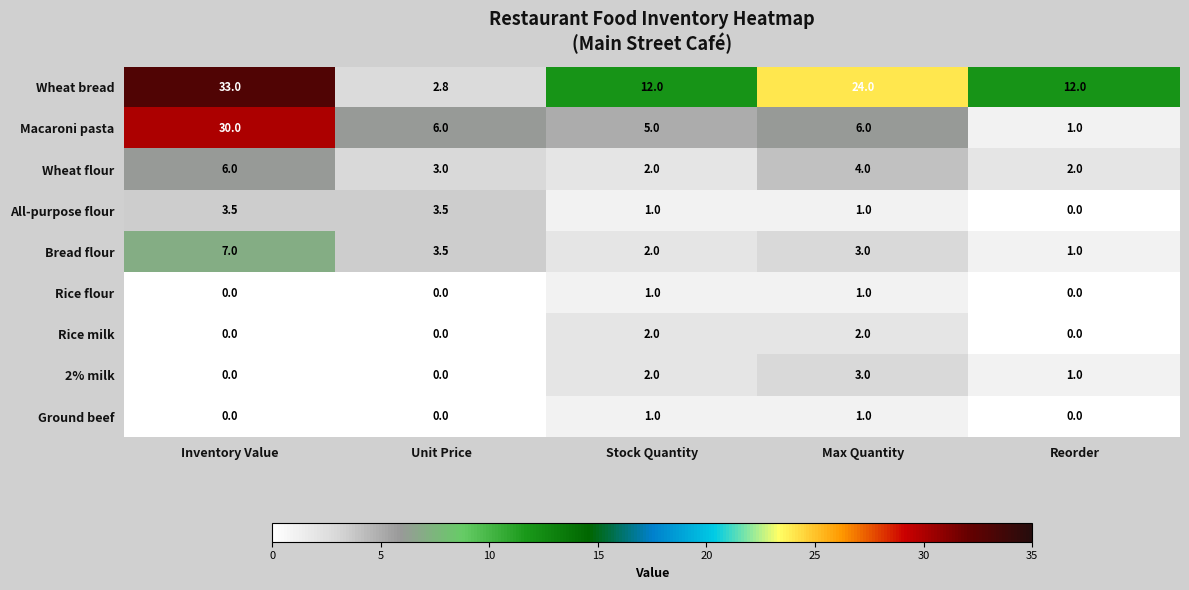

The Rice milk series shows -1.3 at Unit Price. True or false?

False